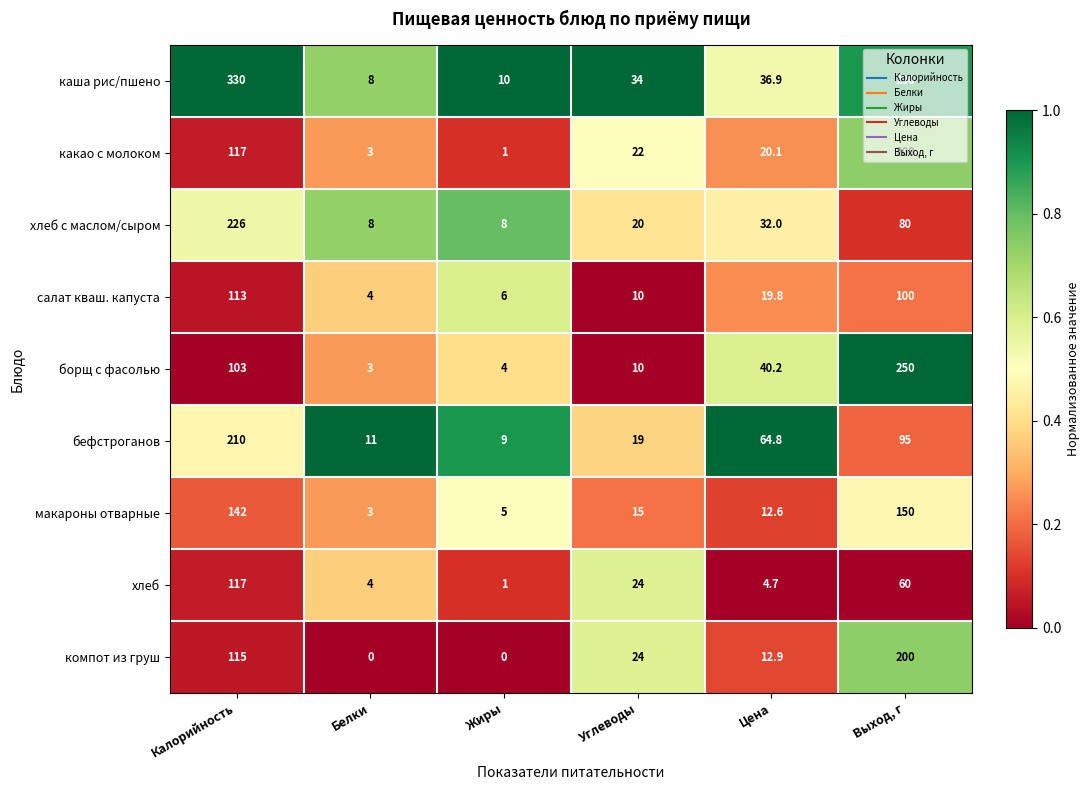

List the labels in order of какао с молоком value, smallest first.

Жиры, Белки, Цена, Углеводы, Калорийность, Выход, г